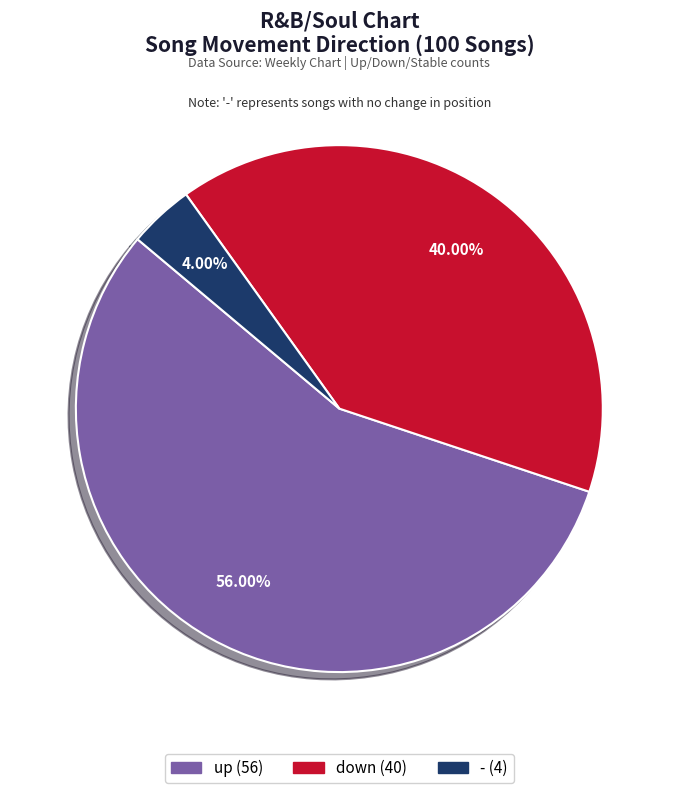

Count the number of slices in the pie.

3